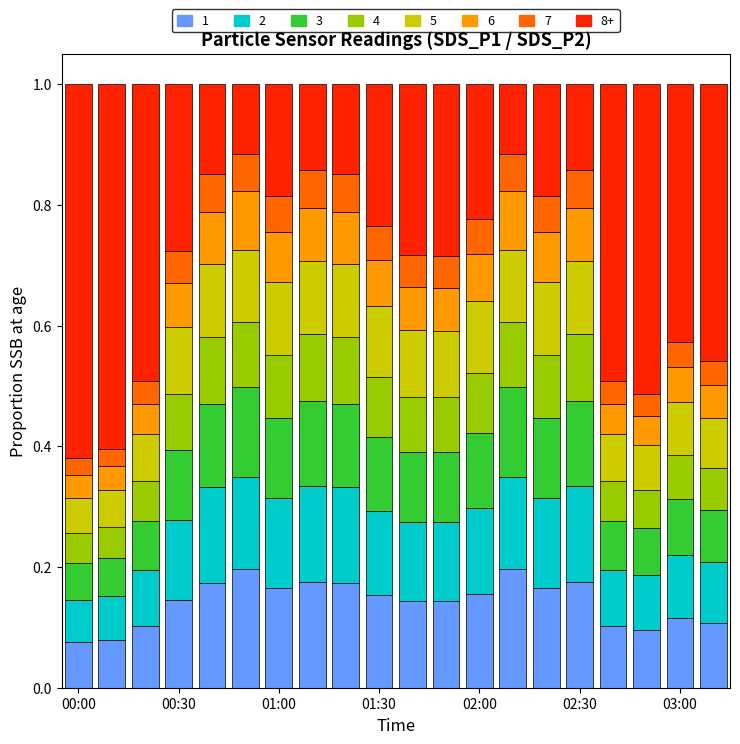

Count the 1 values in the range 0 to 1.

20